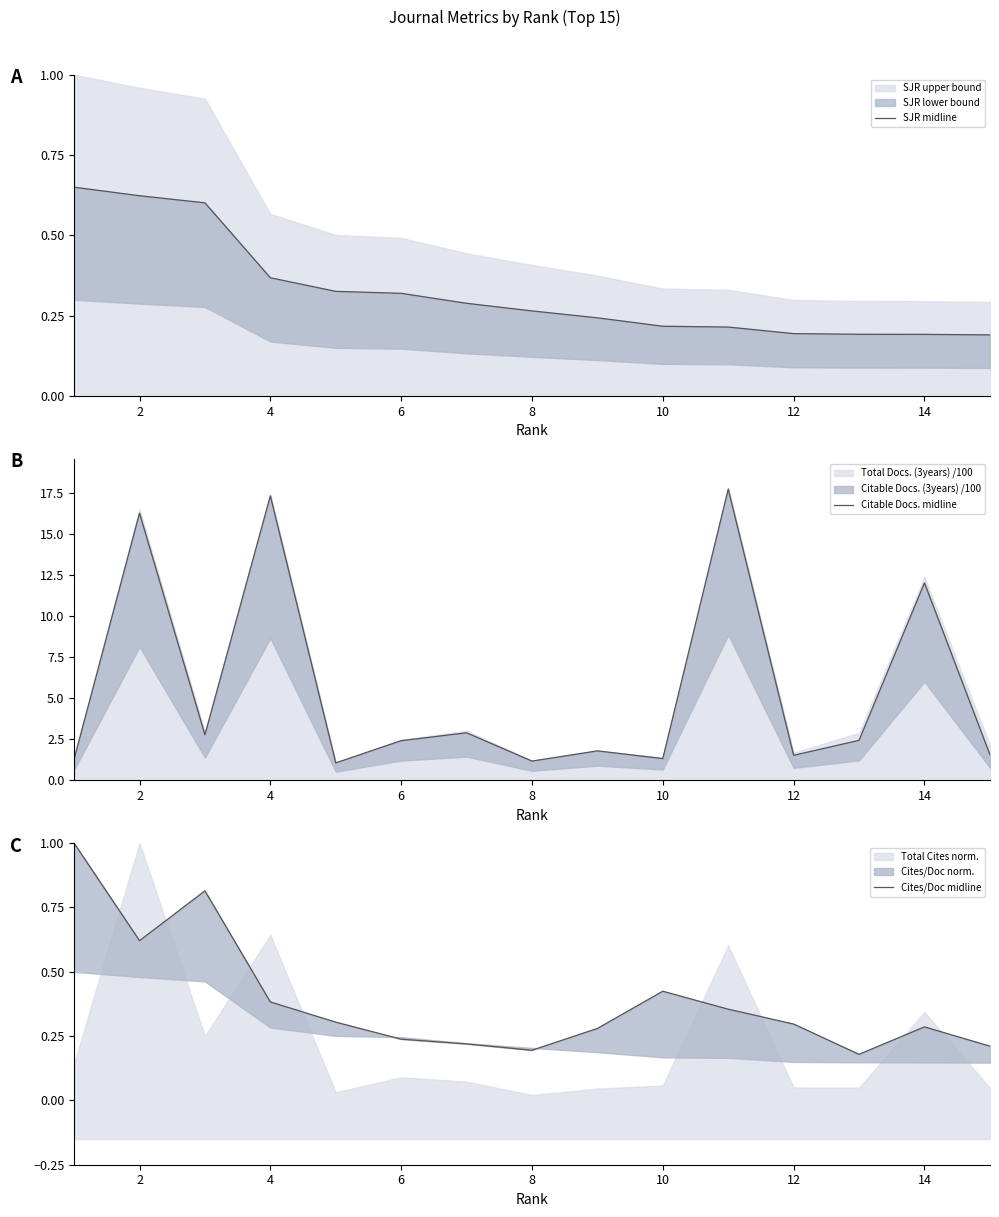

Between 4 and 2, which is larger?

2